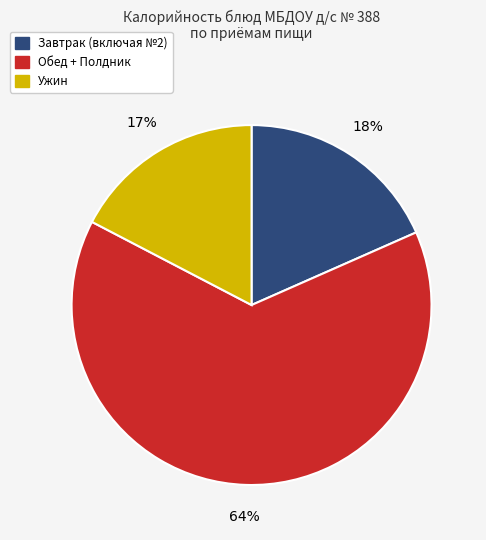

Is there a majority slice in this chart?

Yes